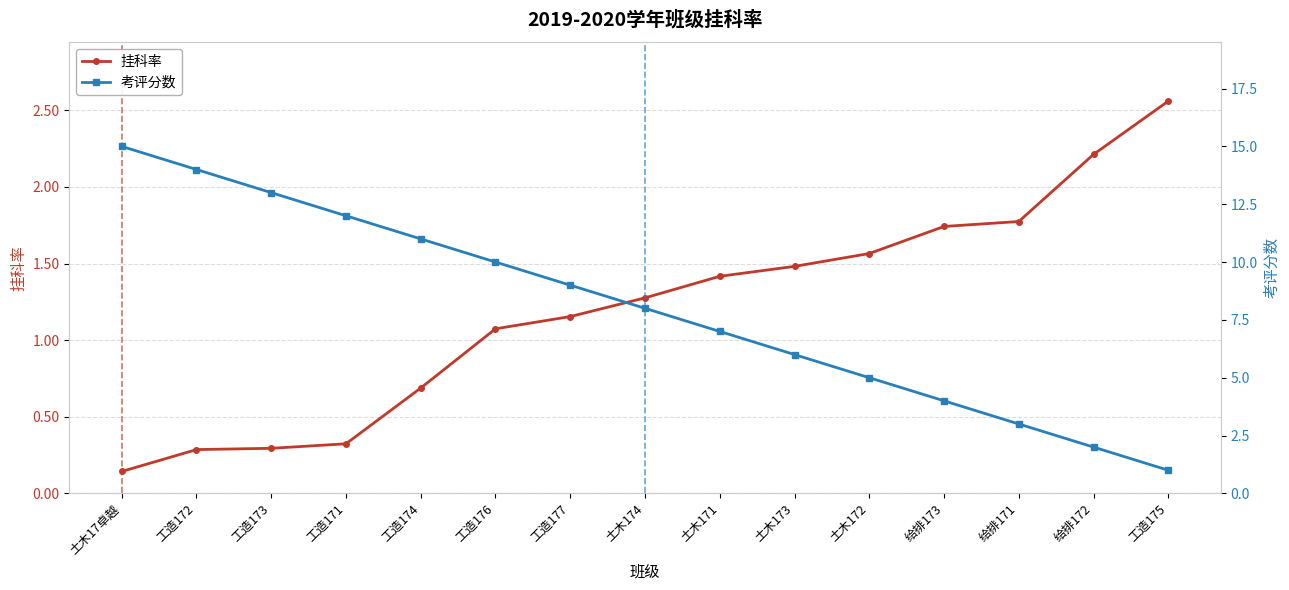

Is it true that 挂科率 equals 0.3 at 工造172?

True